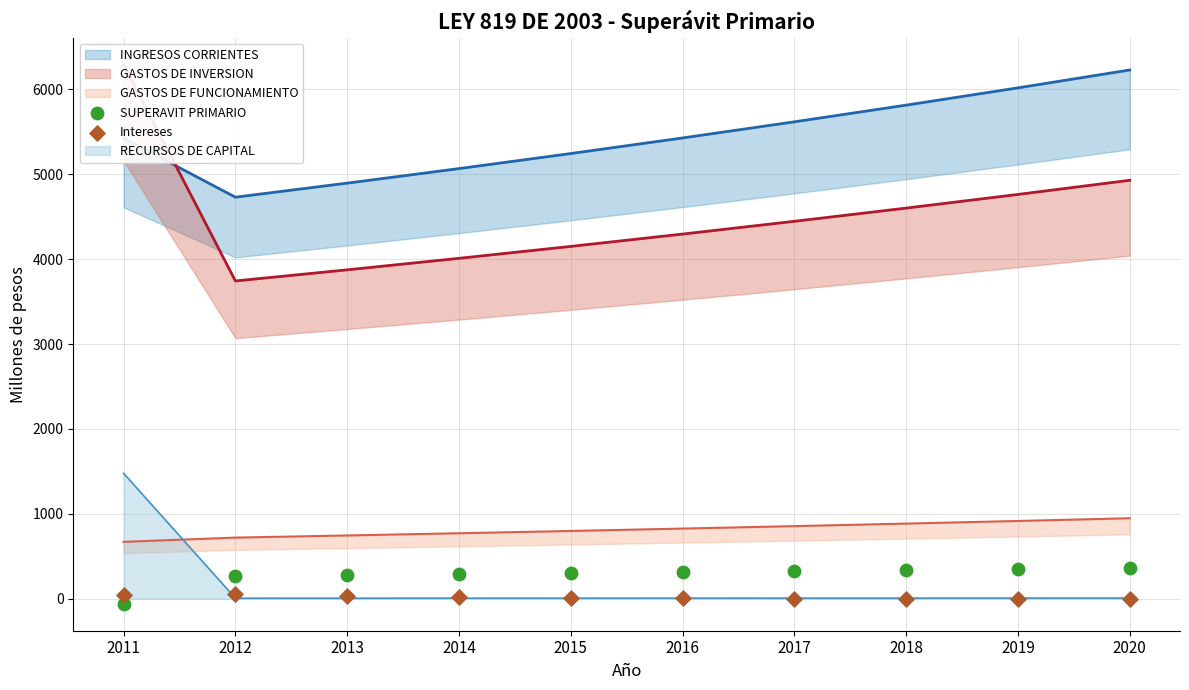

What is the total value across all series at 2019?

347.3